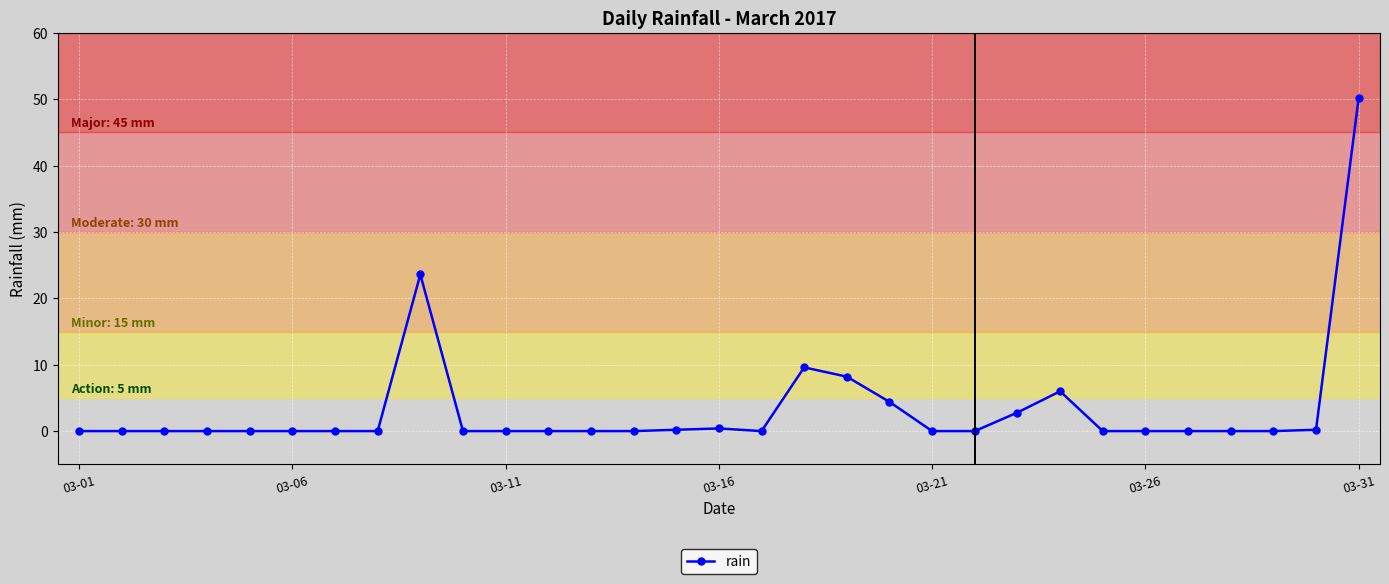

What is the greatest value displayed?

50.2